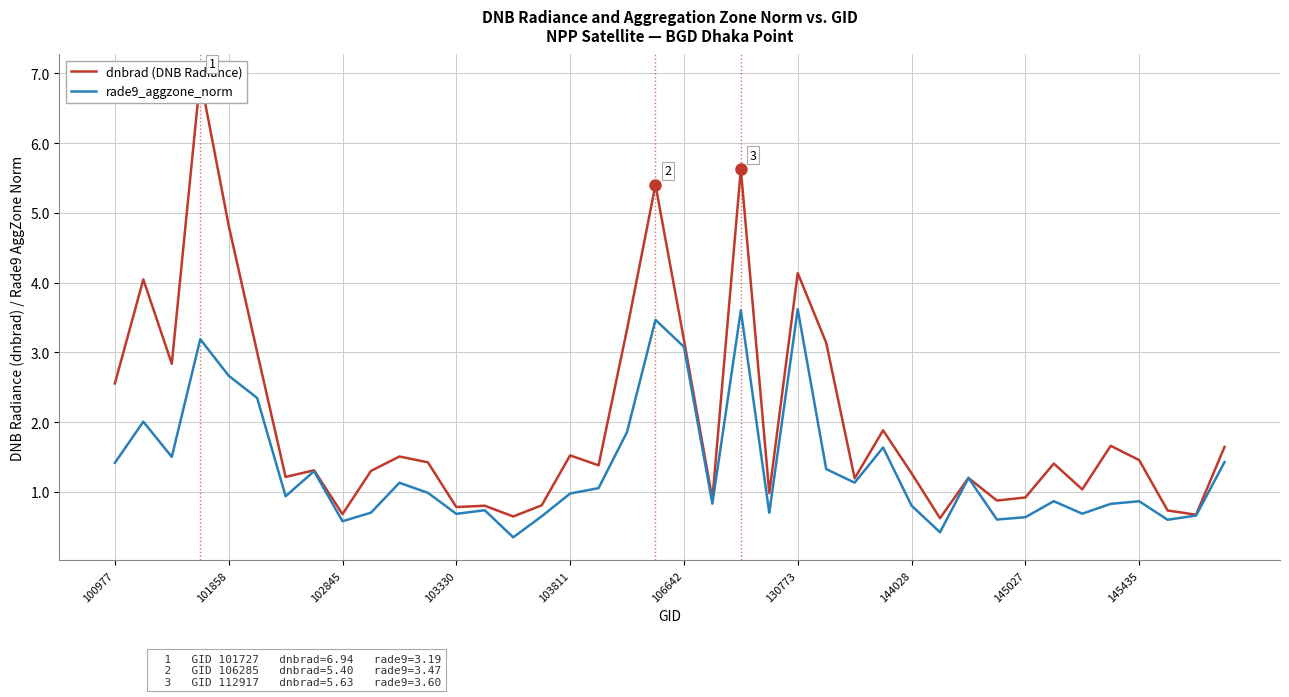

Is the value of dnbrad (DNB Radiance) at 30 greater than the value of rade9_aggzone_norm at 21?

Yes